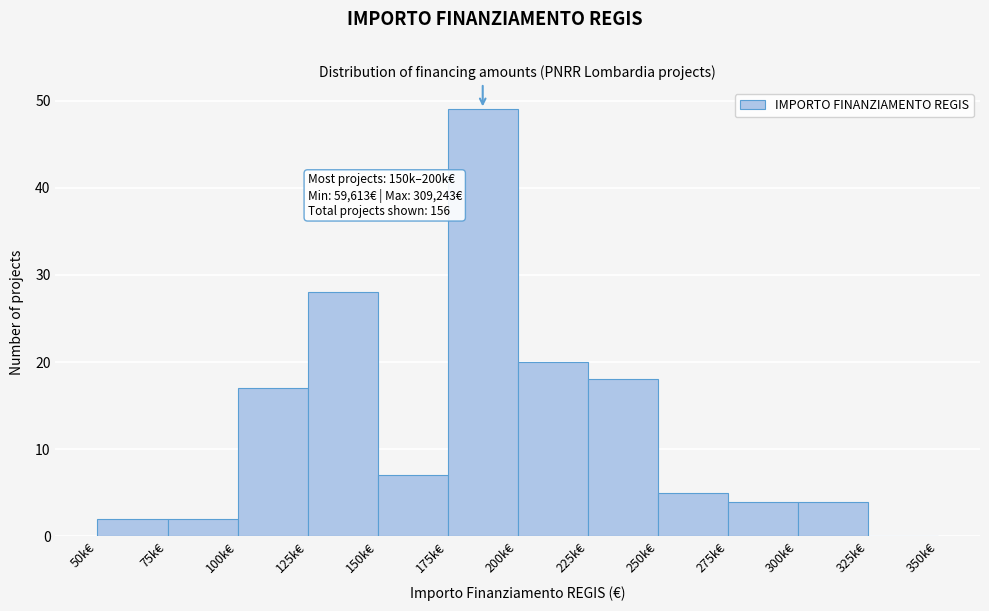

Reading left to right, extract all data points from this chart.

50k€=2	75k€=2	100k€=17	125k€=28	150k€=7	175k€=49	200k€=20	225k€=18	250k€=5	275k€=4	300k€=4	325k€=0